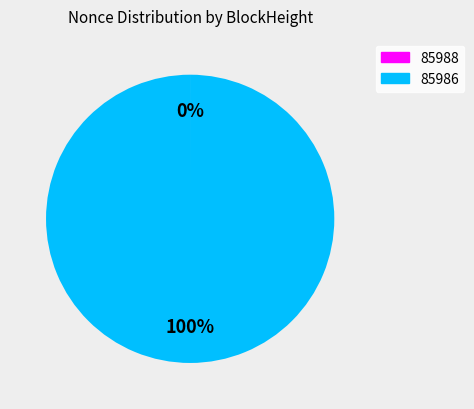

What is the majority slice?

85986